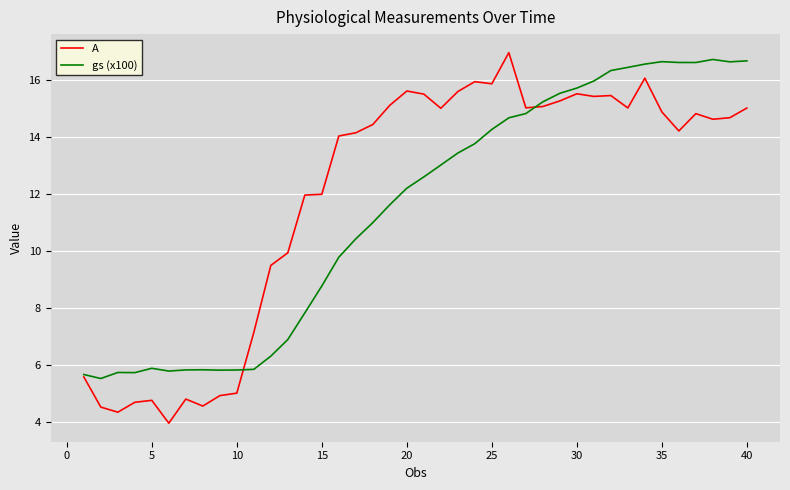

What is the maximum value shown in the chart?

17.0